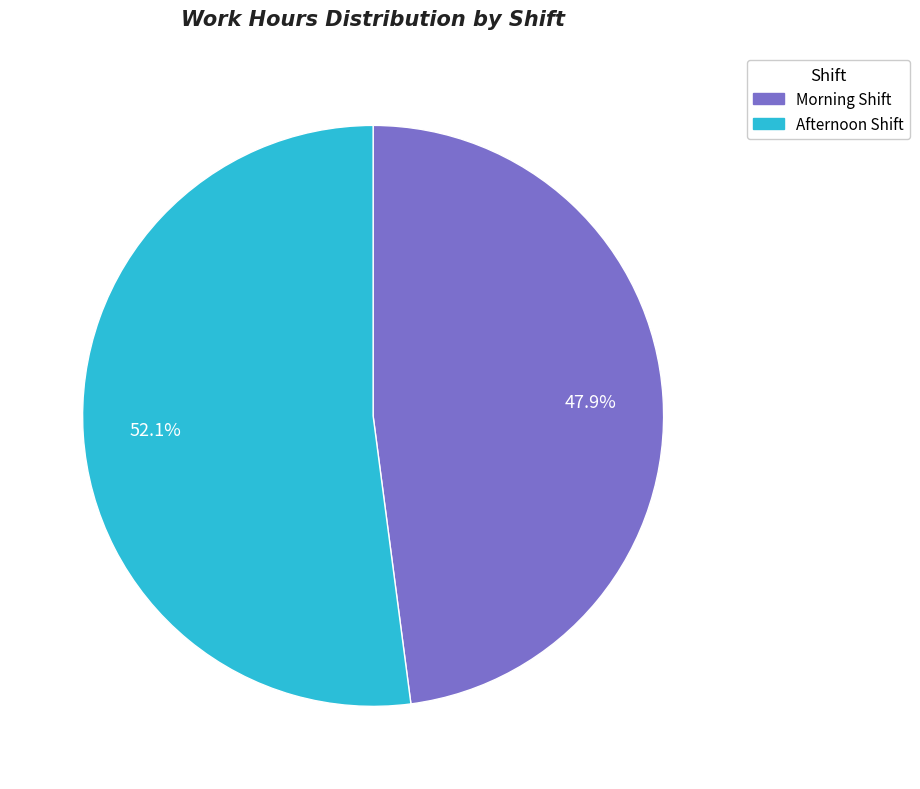

Rank the categories by value from lowest to highest.

Morning Shift, Afternoon Shift